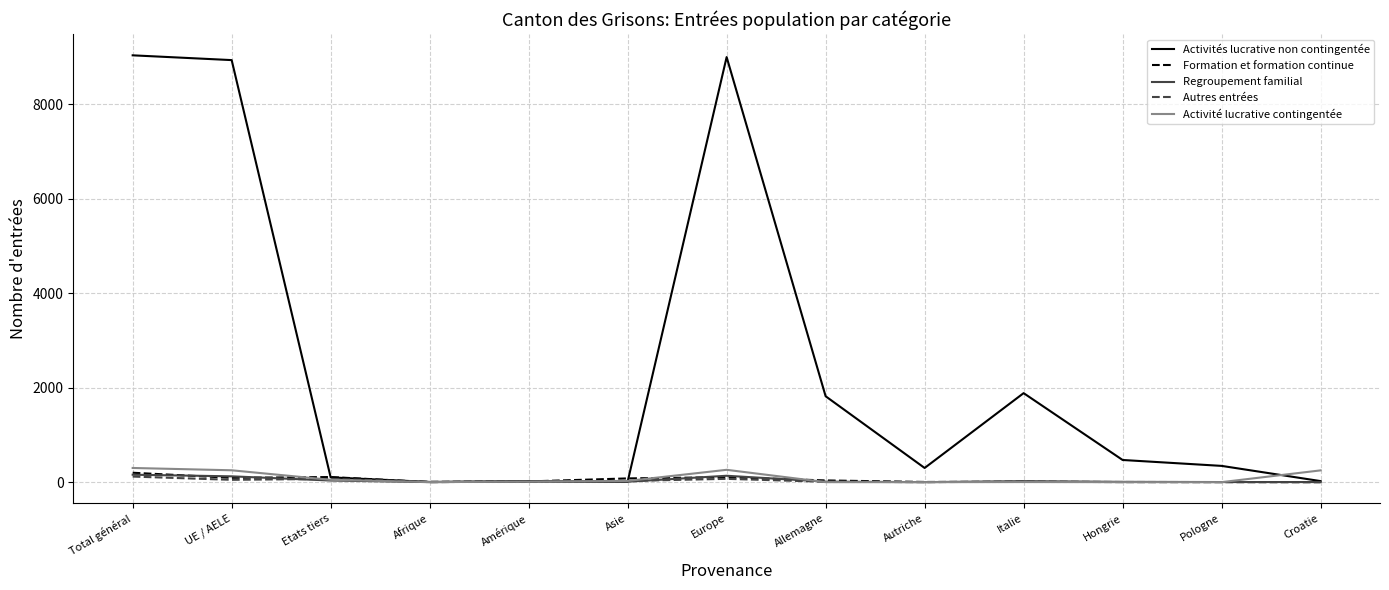

True or false: Formation et formation continue has a value of 199 at Total général.

True